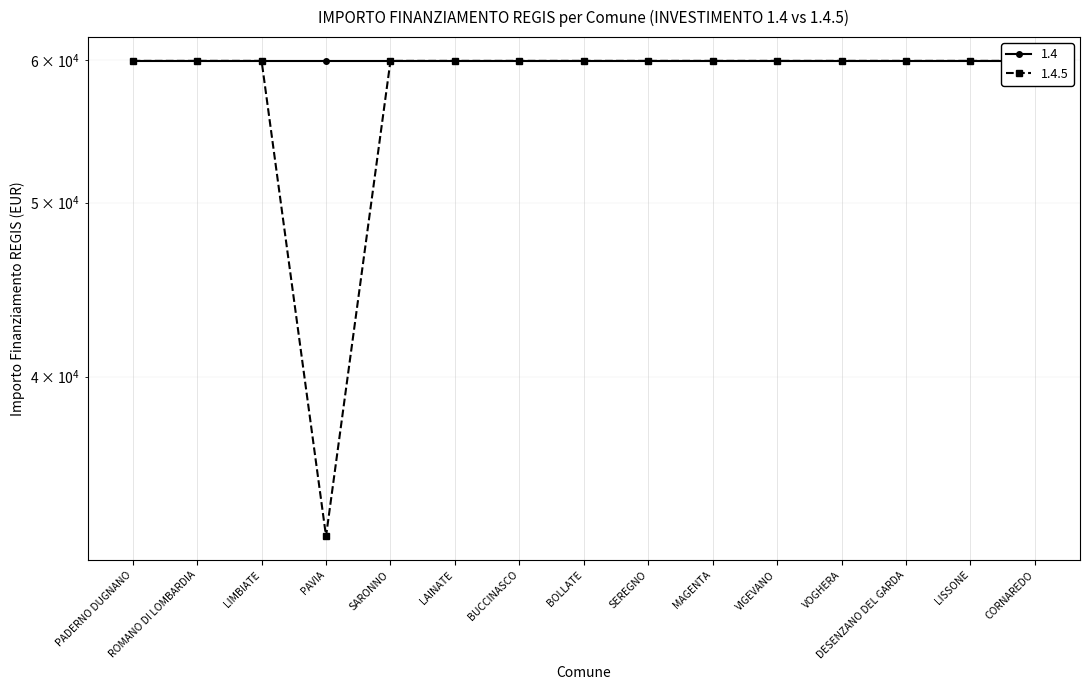

The chart shows a value of 15659 at DESENZANO DEL GARDA. True or false?

False